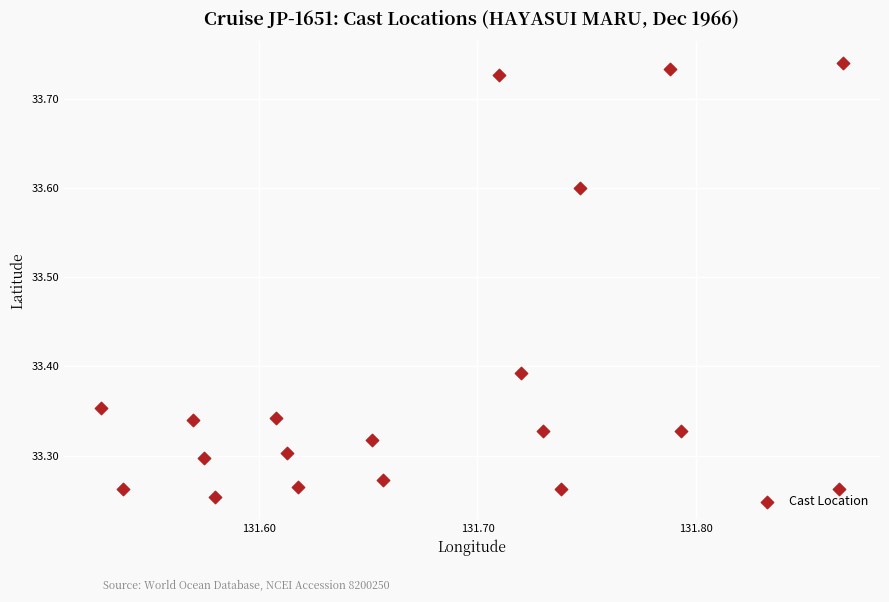

What is the range of Y values (max minus min)?

0.5